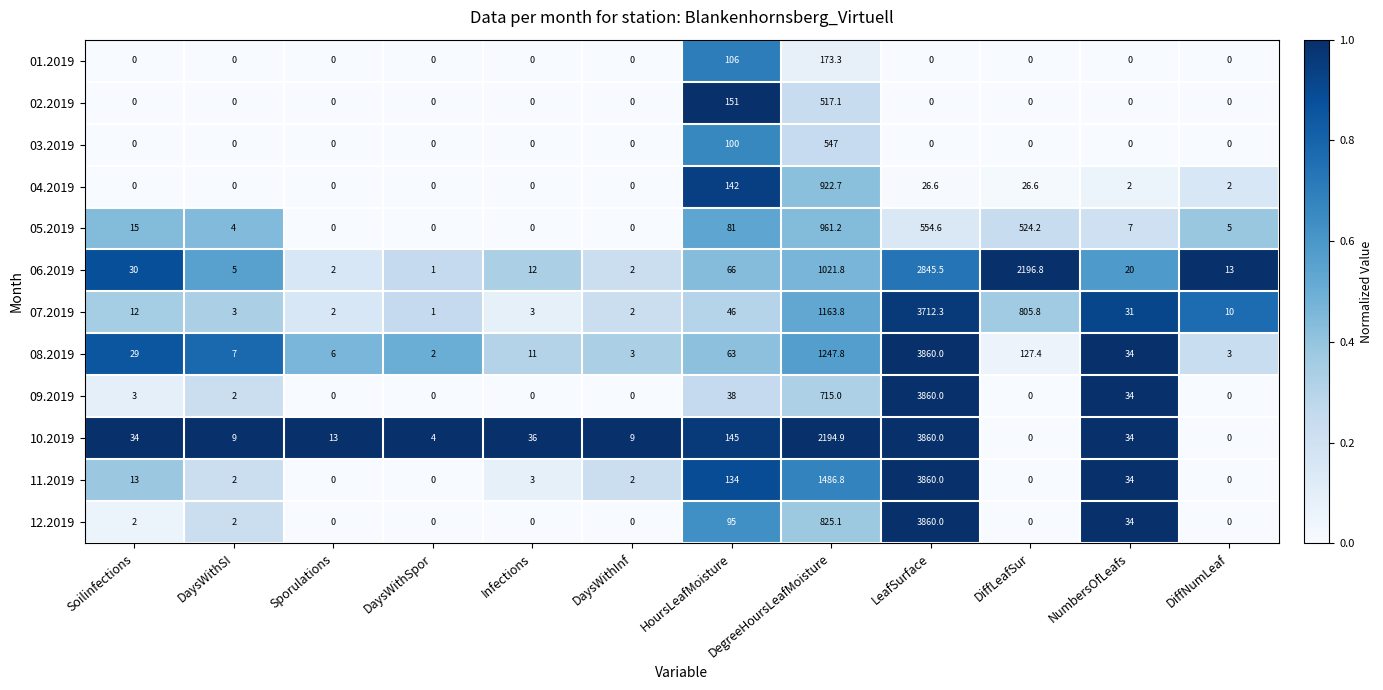

Between DaysWithSI and HoursLeafMoisture, which series saw the biggest shift?

02.2019